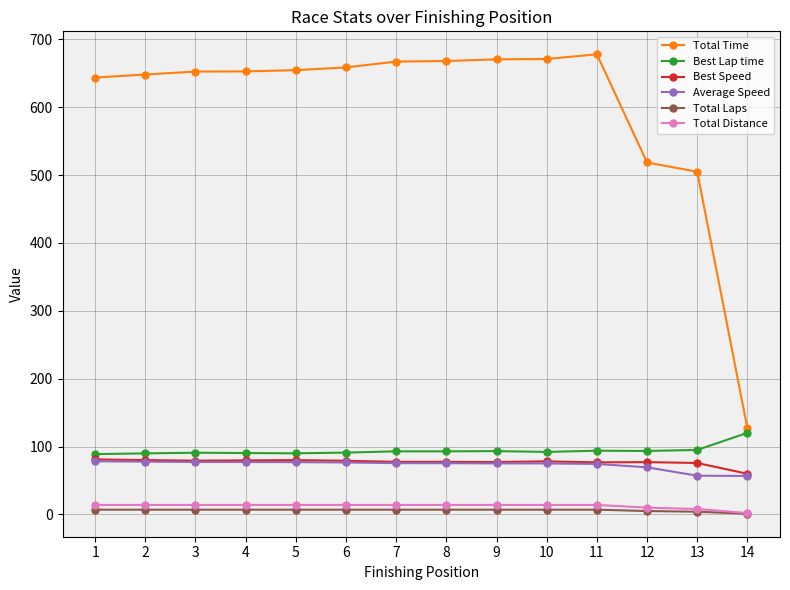

What is the smallest value displayed?

1.0